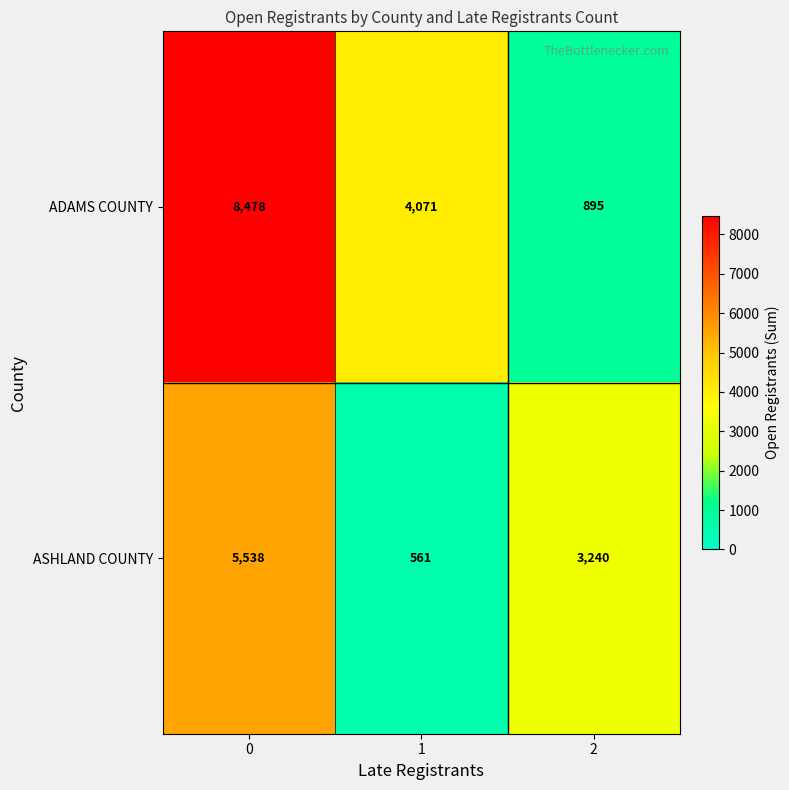

Reading left to right, what are all the values shown in this chart?

ADAMS COUNTY: 8478	4071	895
ASHLAND COUNTY: 5538	561	3240